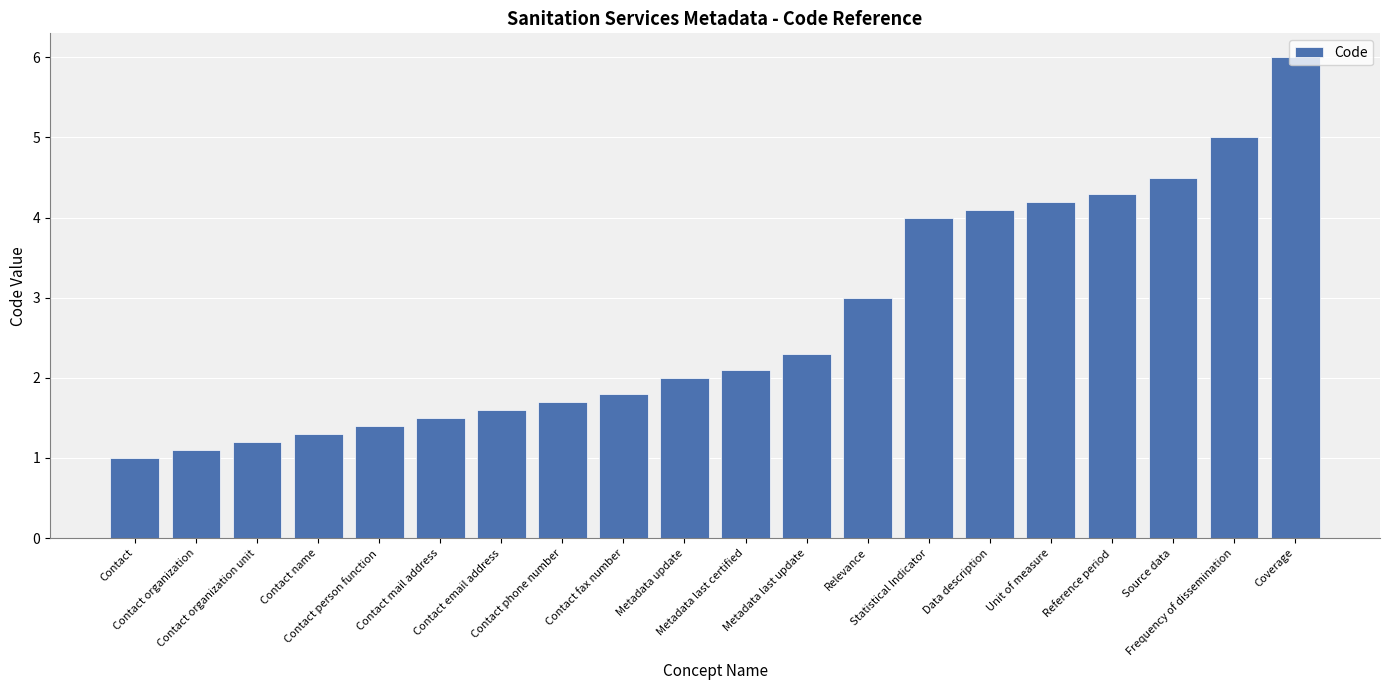

Is it true that the value at Metadata update is 3.1?

False